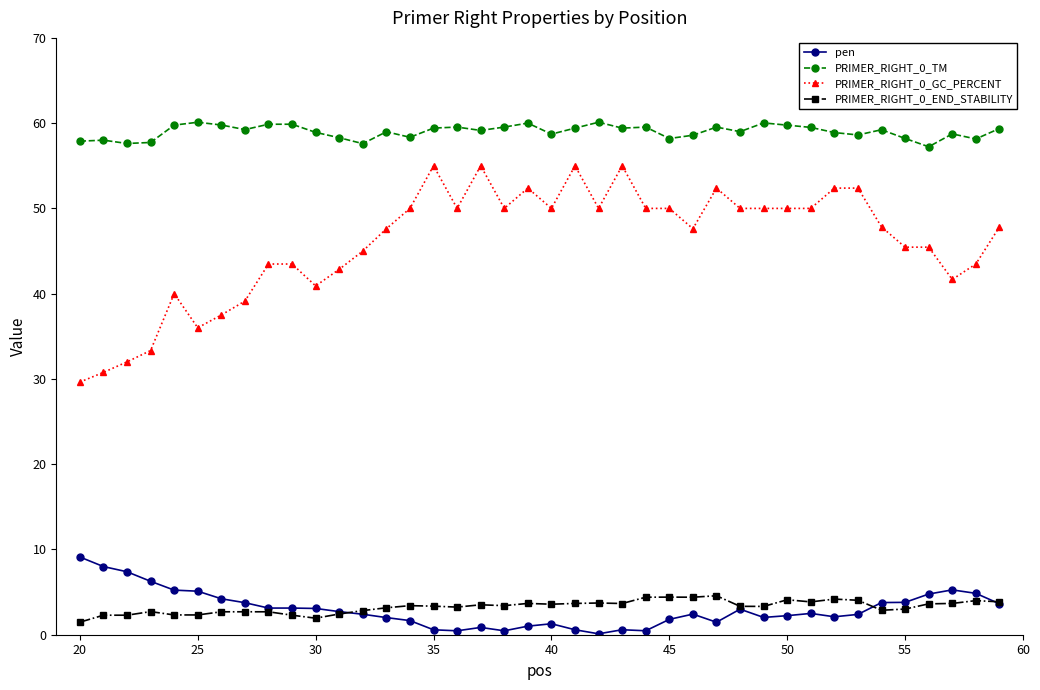

True or false: PRIMER_RIGHT_0_END_STABILITY and PRIMER_RIGHT_0_TM cross at least once.

False